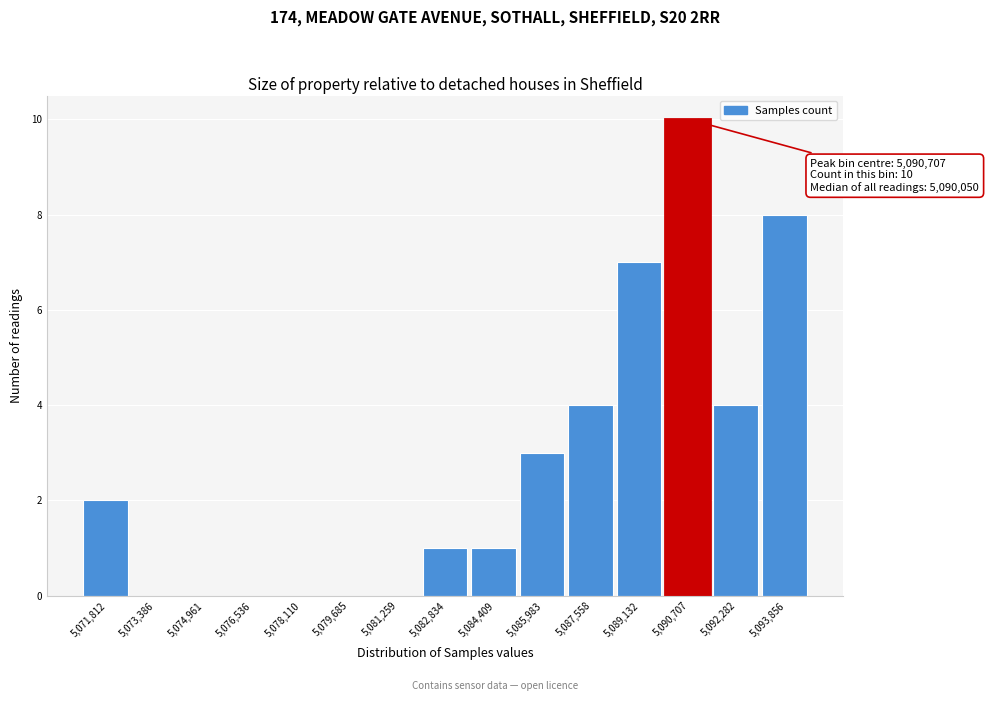

Which range on the x-axis has the tallest bar?

5090000 to 5091400